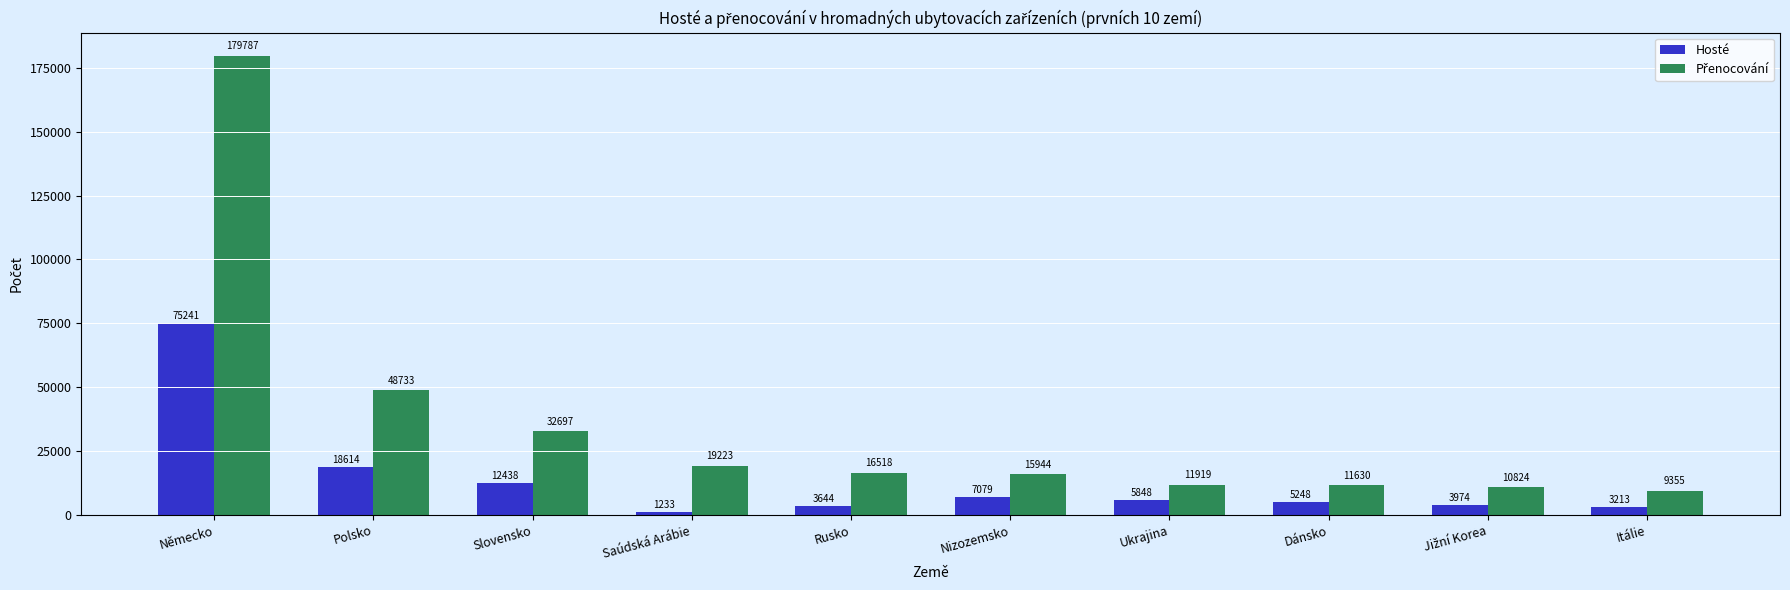

What is the spread (max minus min) of values at Polsko?

30119